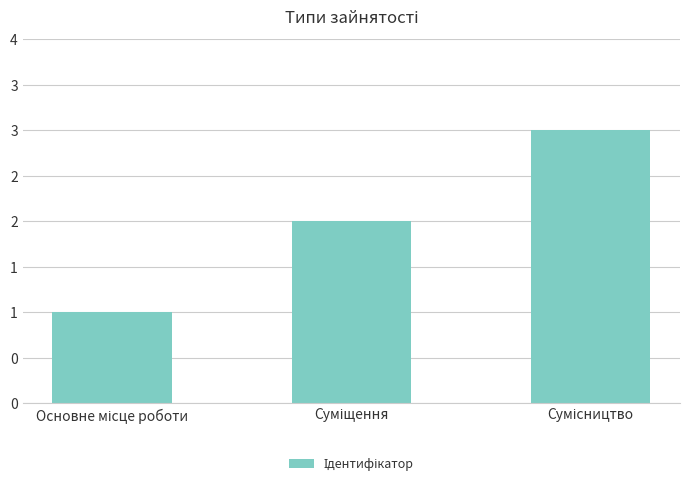

Does the chart contain any negative values?

No